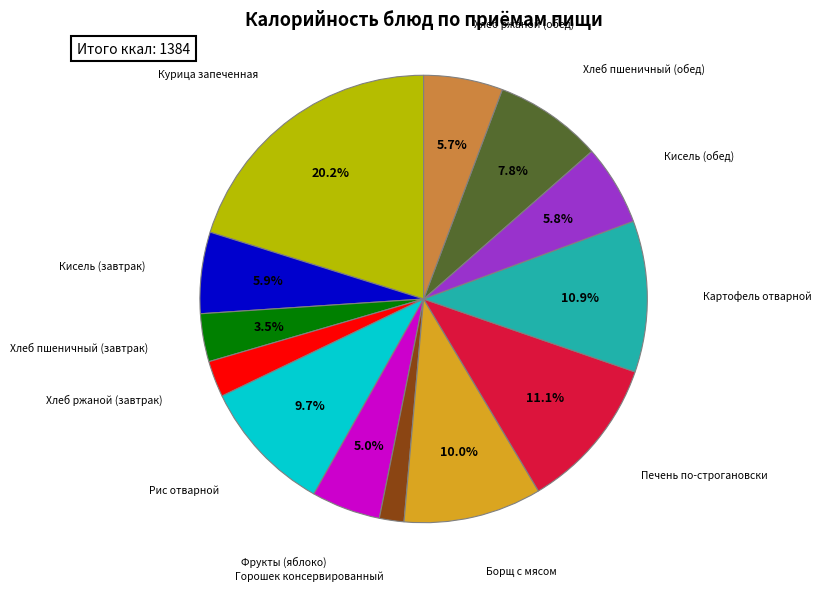

Is there any slice that represents more than half of the pie?

No